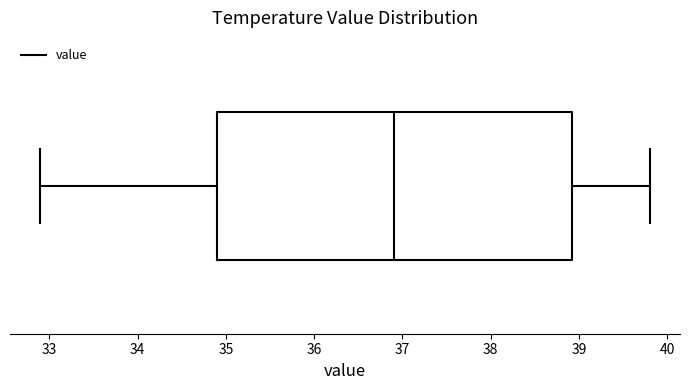

Transcribe this box plot: give where the median line is, the range the box spans, and where the two whiskers end, as read against the x-axis. The values are not printed on the chart, so give them approximately, as read against the axis.

median 36.9, box 34.9 to 38.9, whiskers 32.9 to 39.8